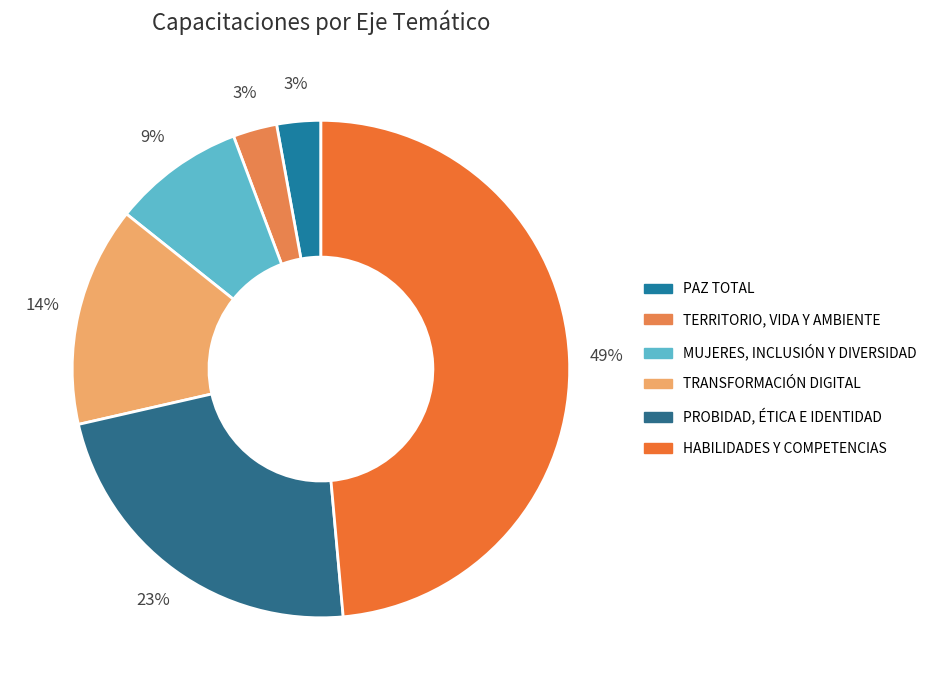

Which slice is the smallest?

PAZ TOTAL, MEMORIA Y DERECHOS HUMANOS